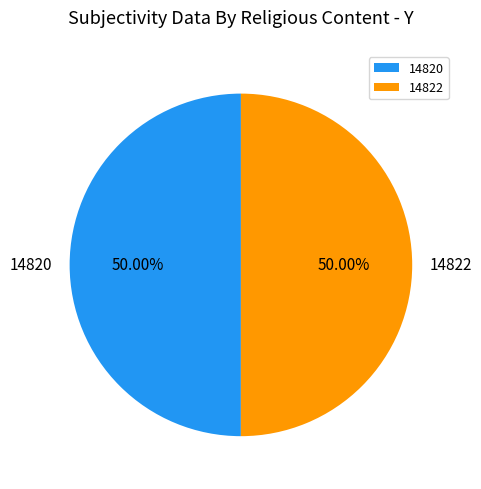

What is the ratio of the value at 14822 to the value at 14820?

1.0